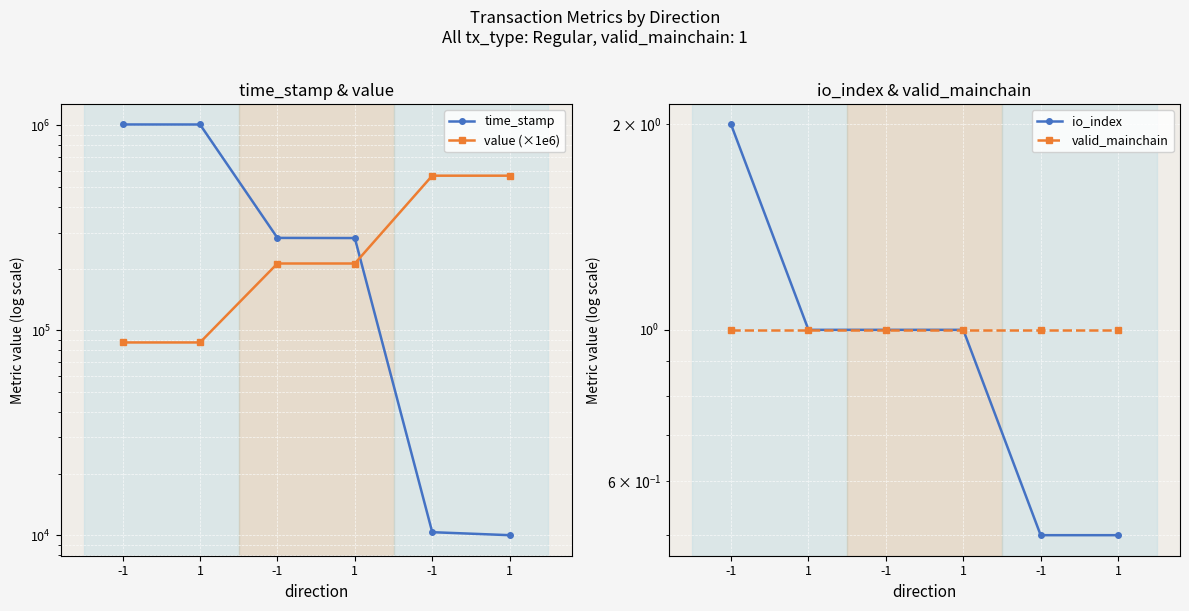

The value of io_index at 1 is 0.1. True or false?

False